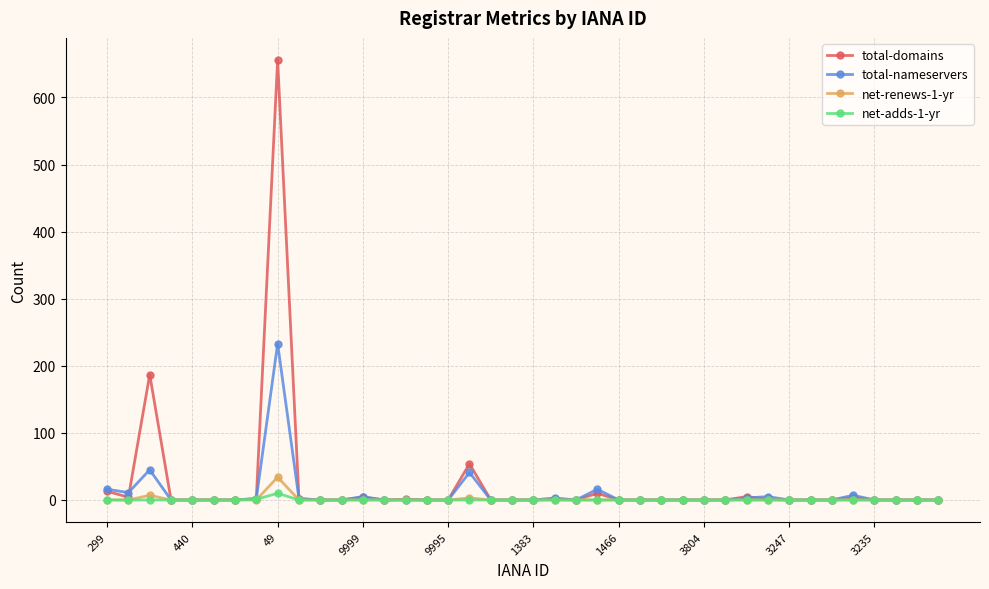

Which series has the widest spread of values?

total-domains